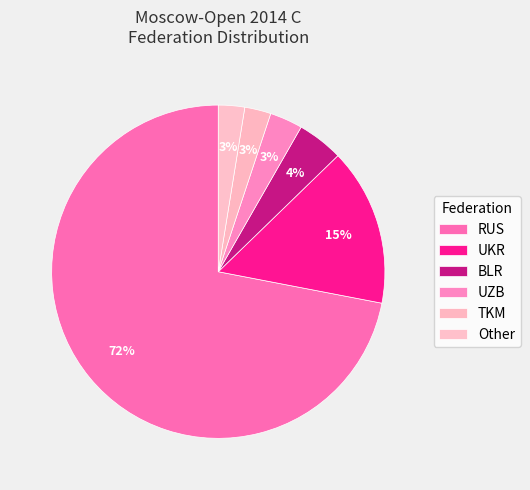

The BLR slice represents 4% of the pie. True or false?

True